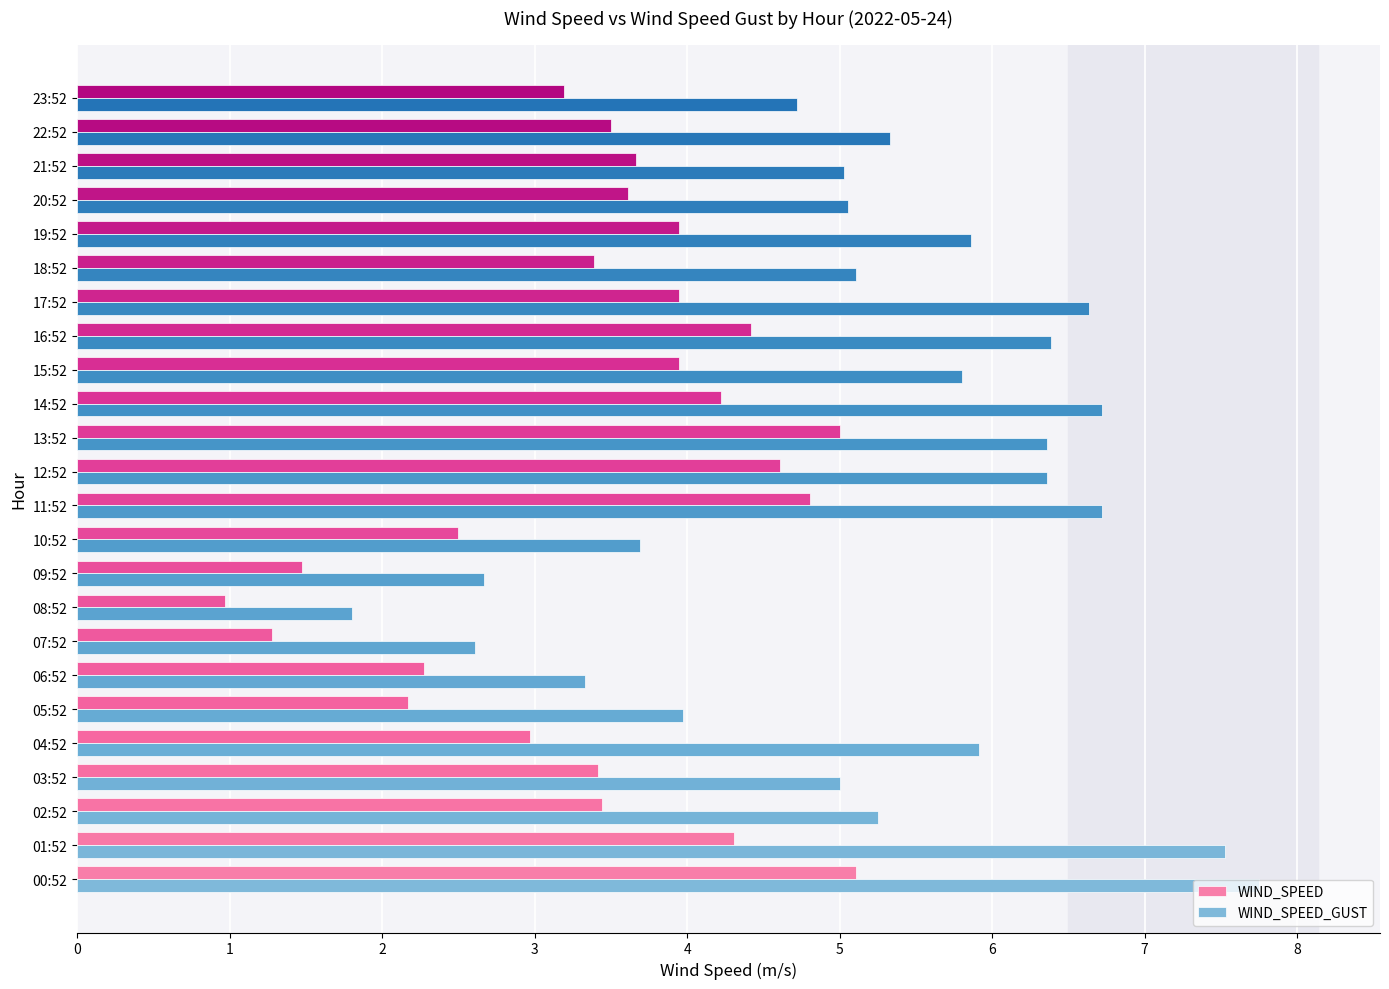

What are all the series names shown in the legend?

WIND_SPEED, WIND_SPEED_GUST